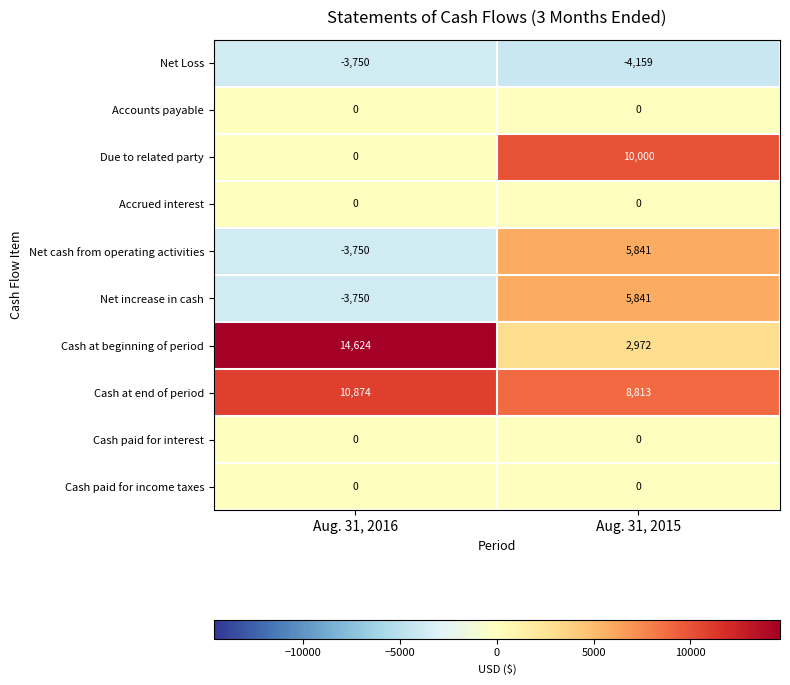

What is the sum of the Due to related party values at Aug. 31, 2015 and Aug. 31, 2016?

10000